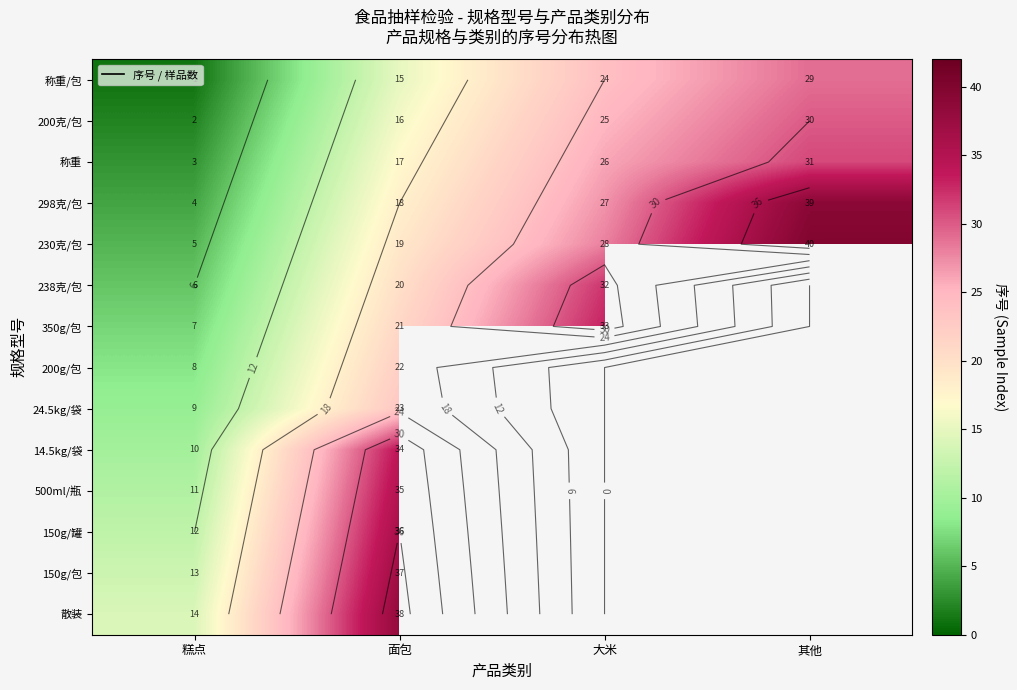

At which label does 散装 reach its peak?

面包